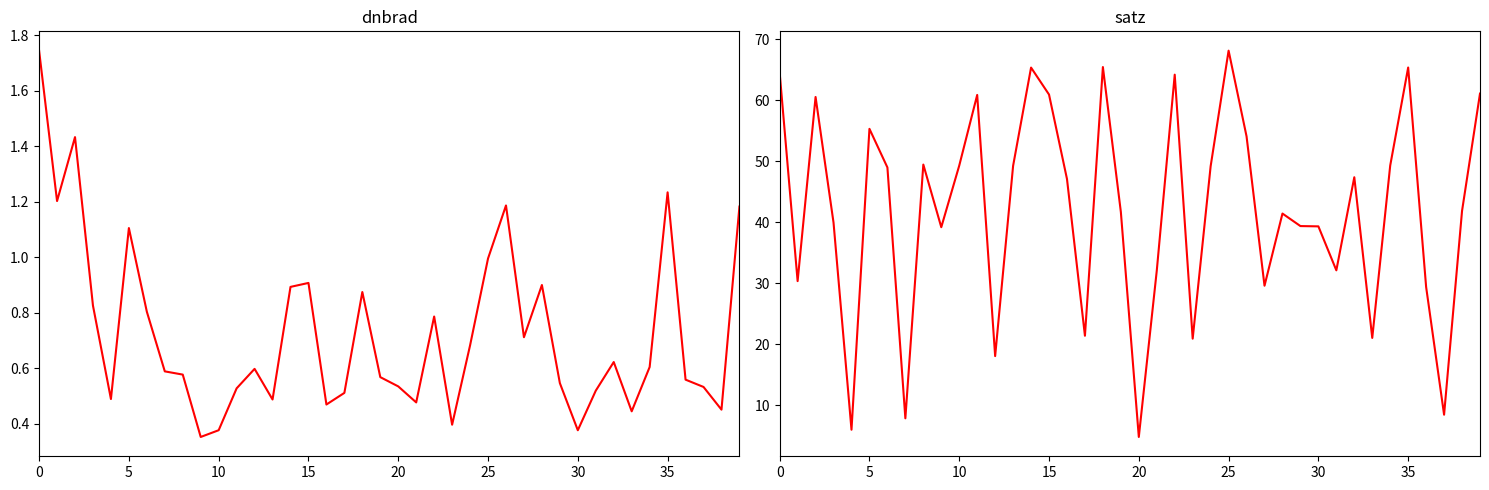

How many data points does each series have?

40